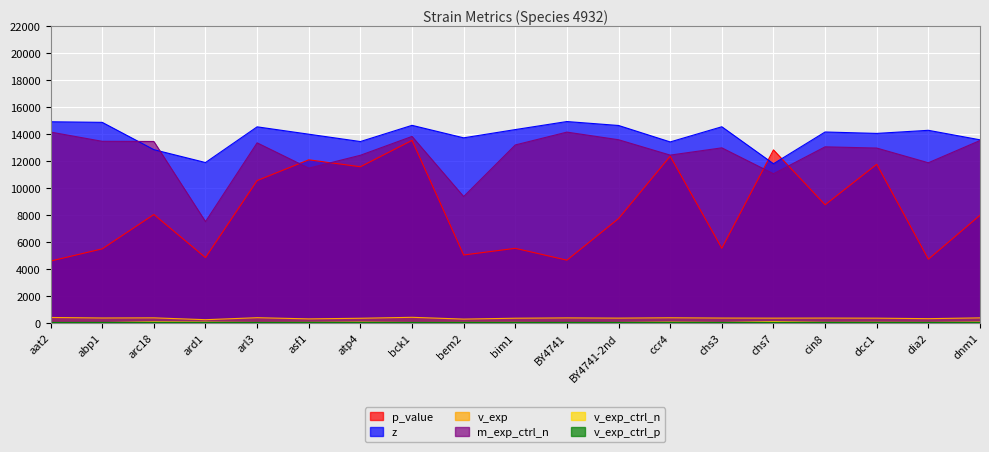

After their last crossing, which series has the higher values: z or p_value?

z